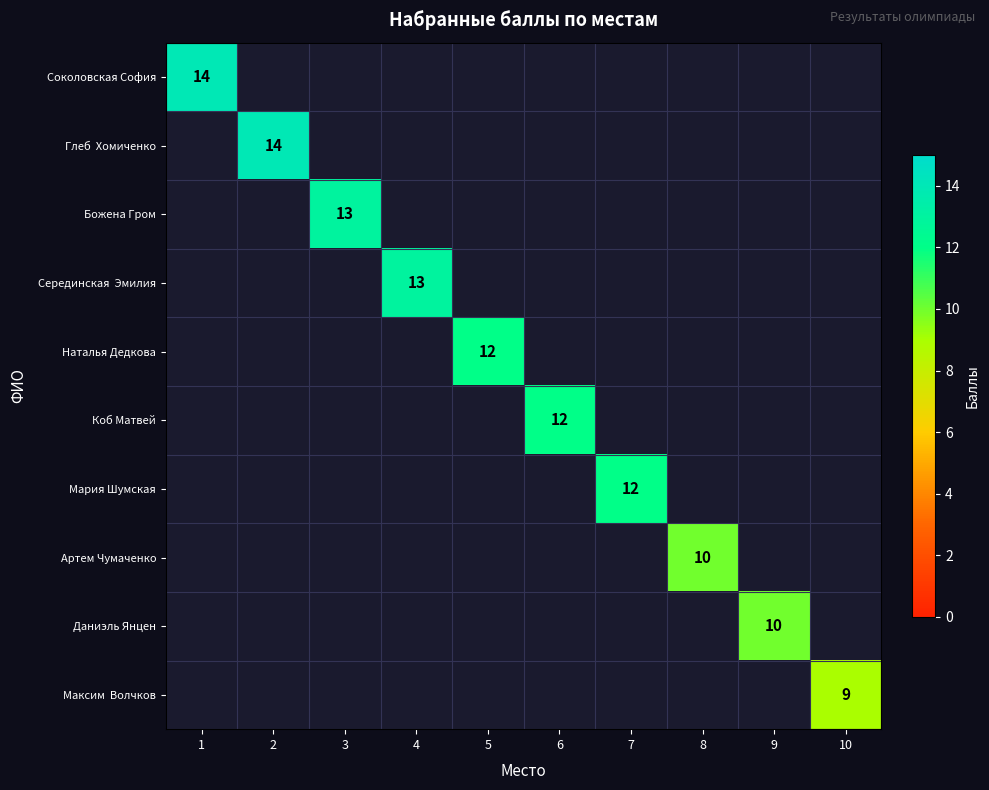

At how many categories does at least one series exceed 9?

9